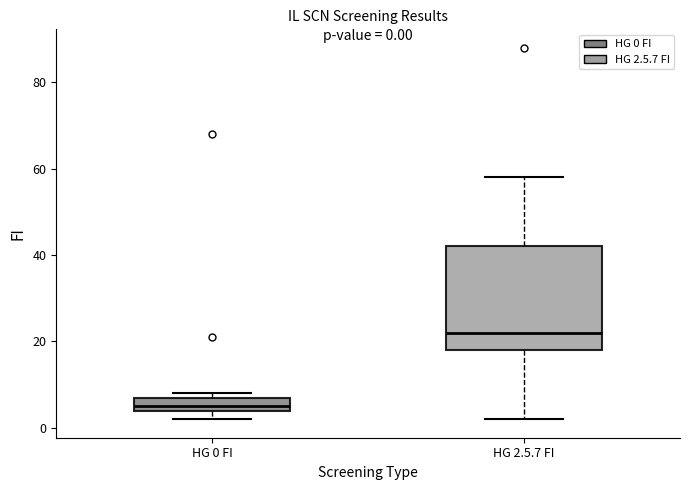

Which box's median line is the lowest?

HG 0 FI